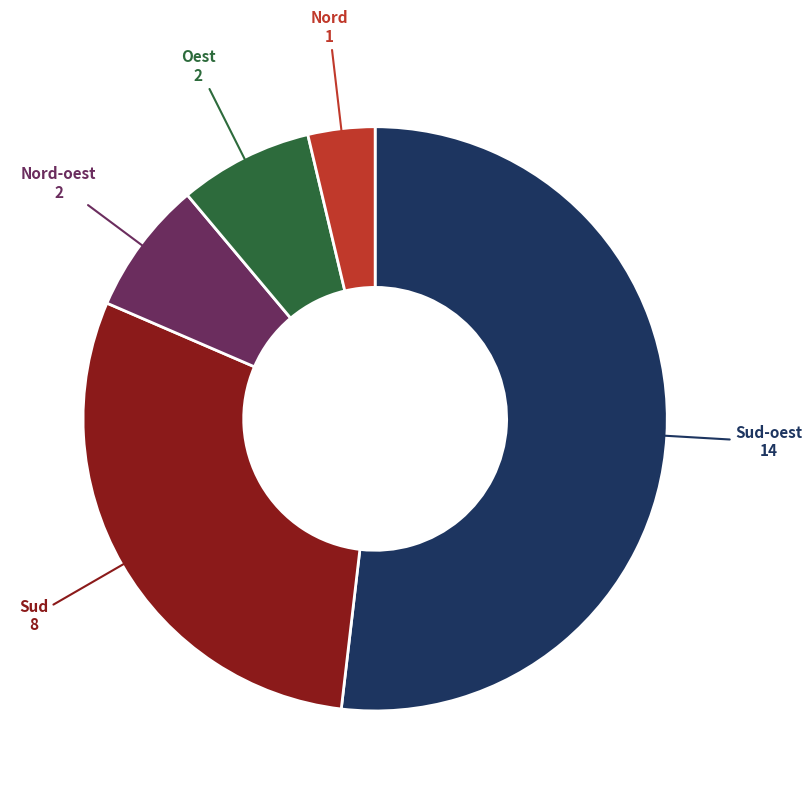

Is there any slice that represents more than half of the pie?

Yes